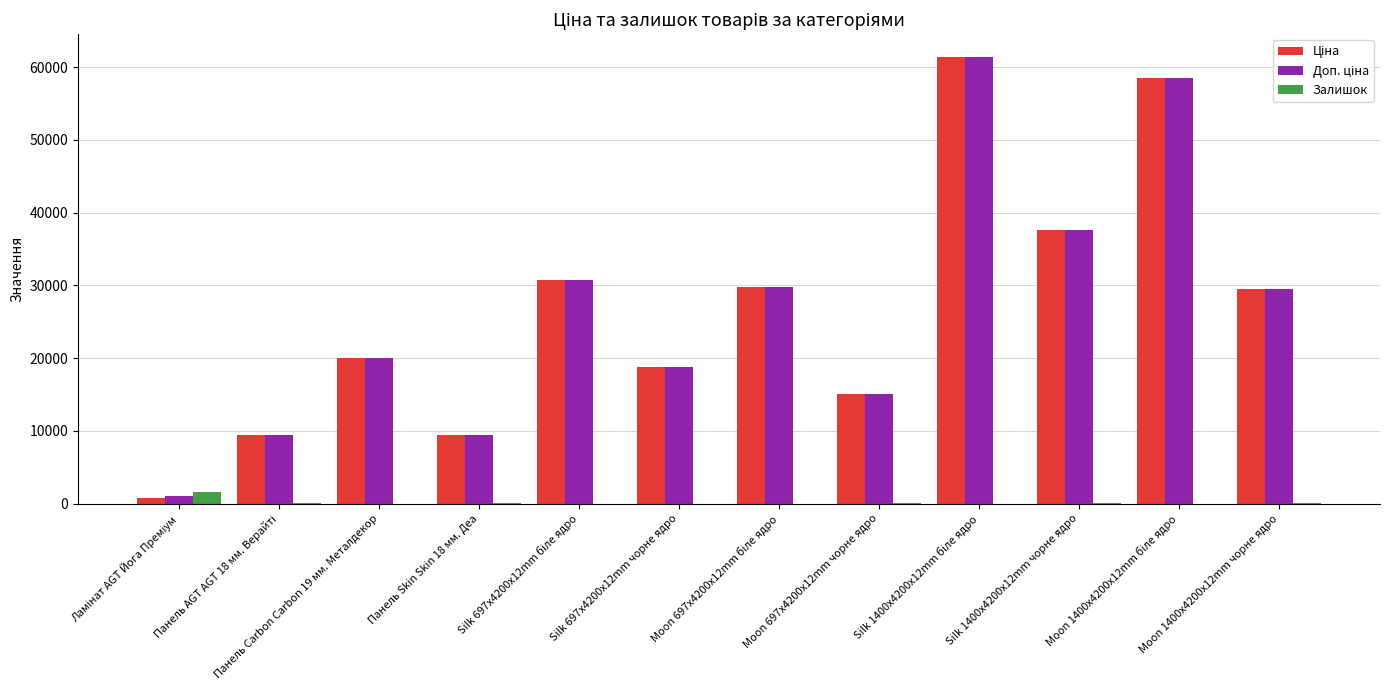

Where is Доп. ціна nearest to the value 31271?

Silk 697x4200x12mm біле ядро